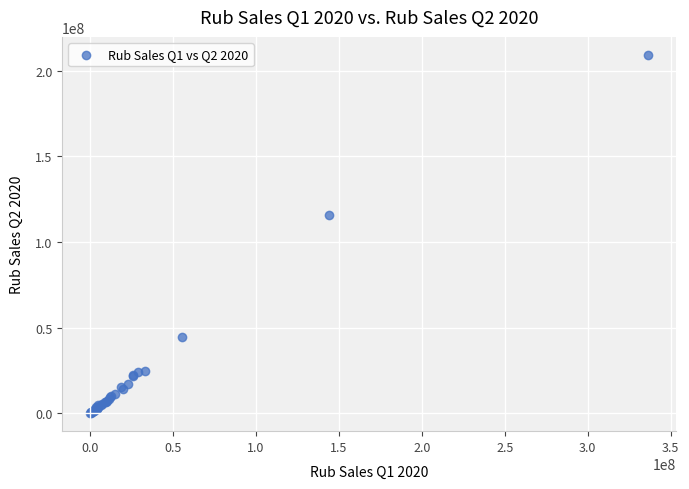

What Y value in the scatter plot is closest to 104605695?

115749560.3